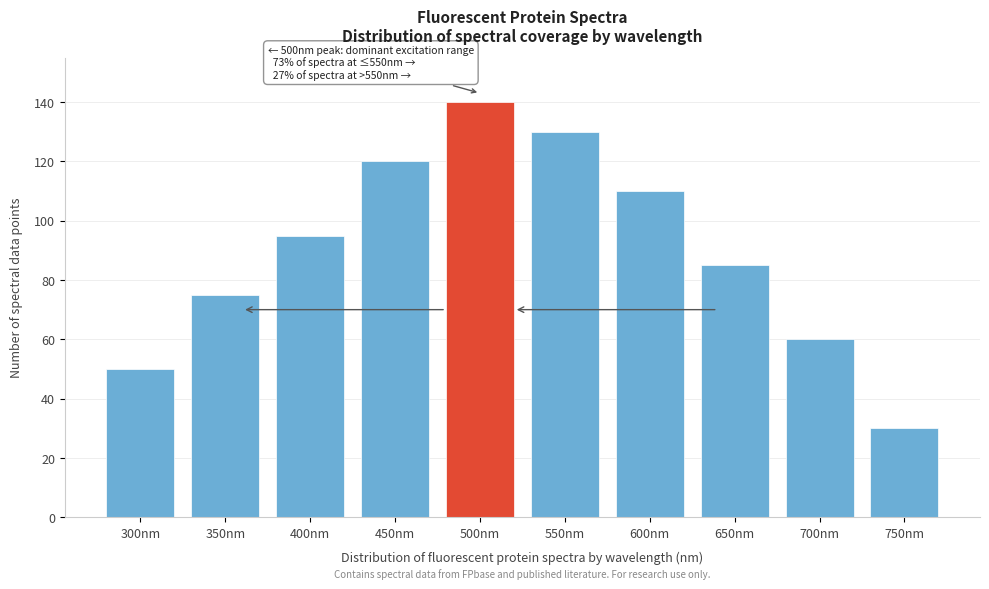

Reading left to right, what are all the values shown in this chart?

50	75	95	120	140	130	110	85	60	30